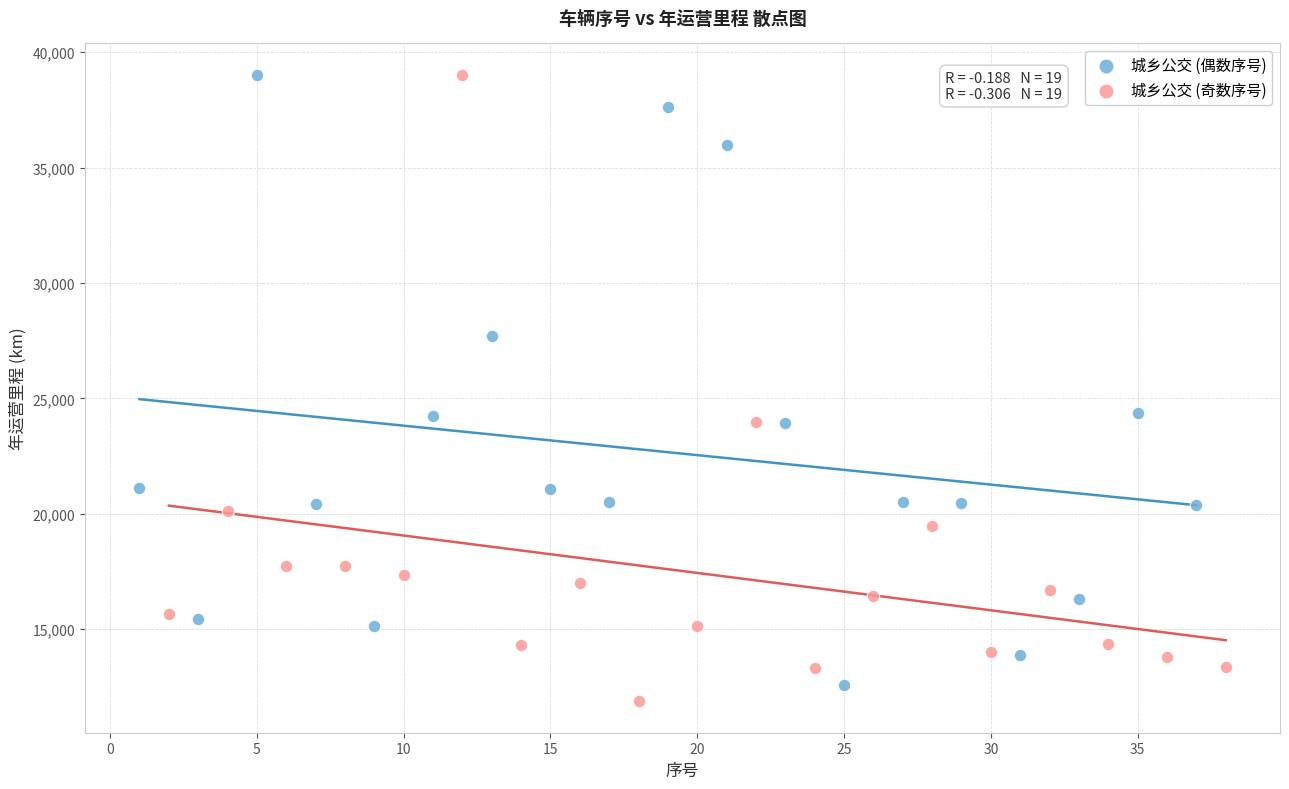

What are all the series names shown in the legend?

城乡公交 (偶数序号), 城乡公交 (奇数序号)